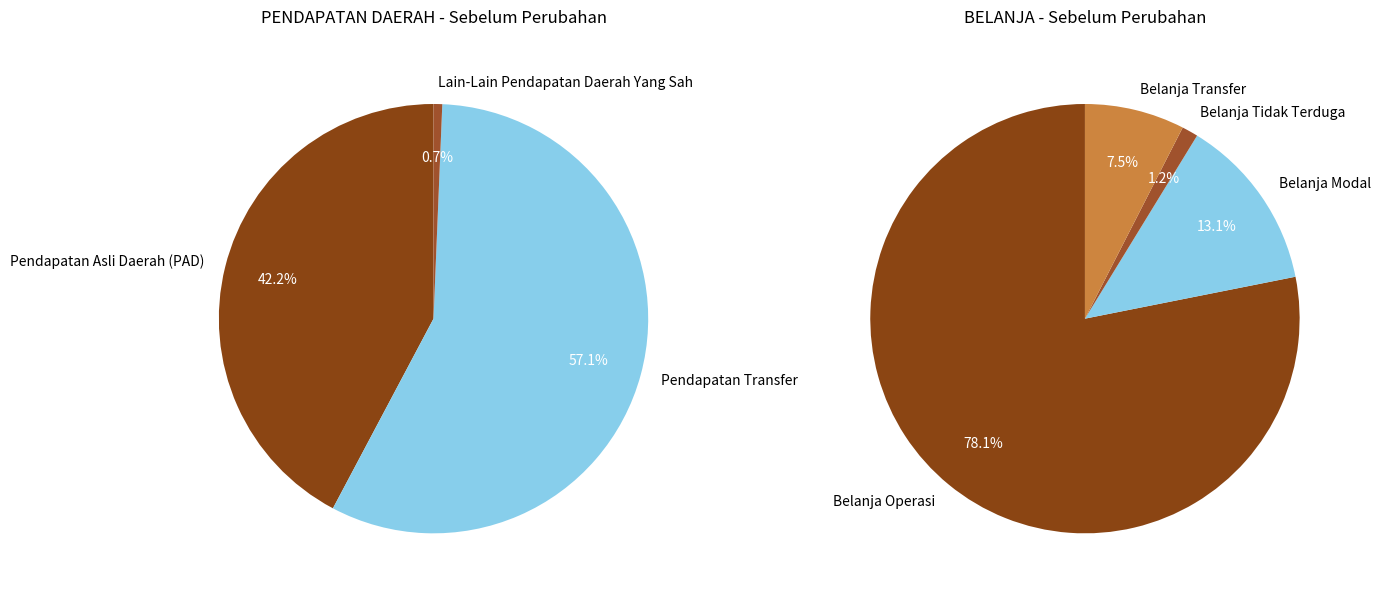

To the nearest percent, what portion does Pendapatan Transfer represent?

57%